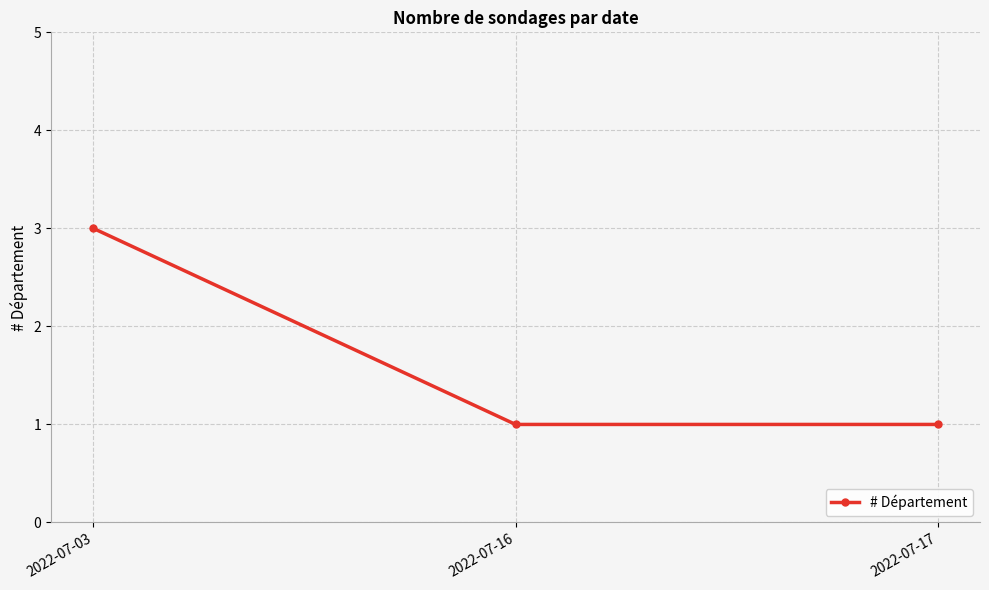

What is the sum of the values at 2022-07-17 and 2022-07-03?

4